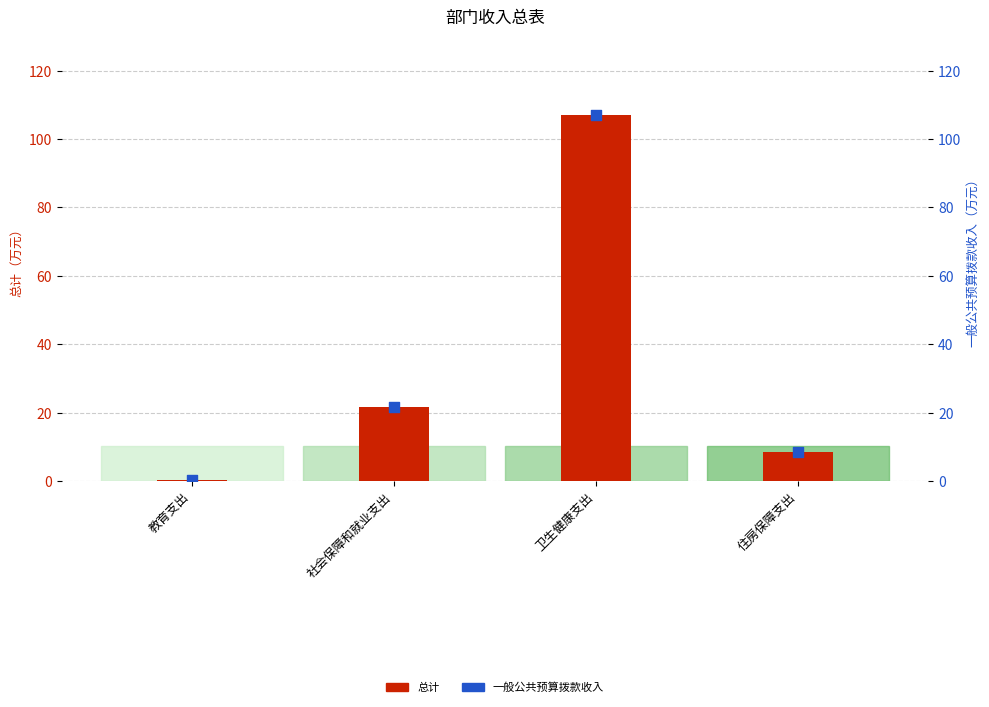

Which series contains the lowest Y value?

总计